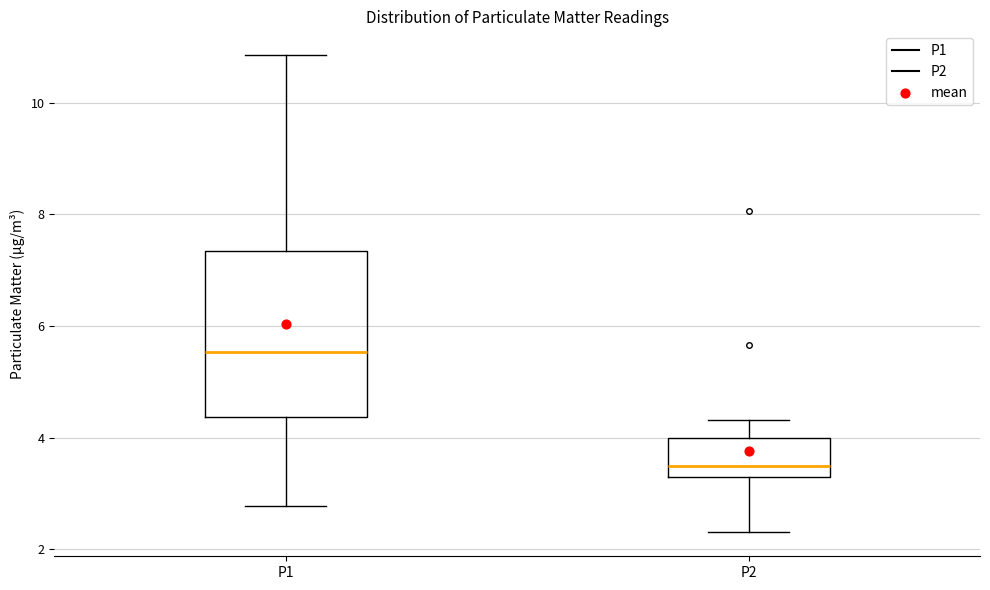

Reading left to right, read every box against the y-axis: the position of its median line, the range the box covers, and the ends of its whiskers. The values are not printed on the chart, so give them approximately, as read against the axis.

P1: median 5.6, box 4.4 to 7.4, whiskers 2.8 to 10.8
P2: median 3.4, box 3.2 to 4.0, whiskers 2.4 to 4.4